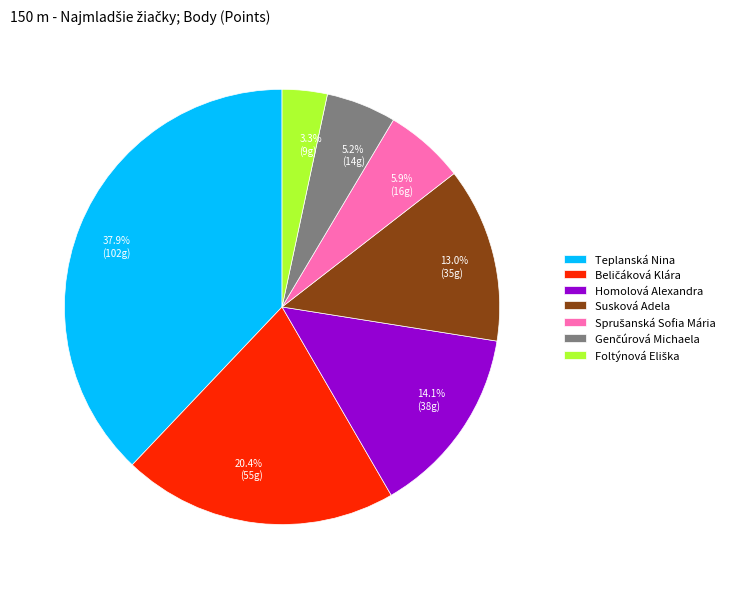

How many segments does this pie chart have?

7